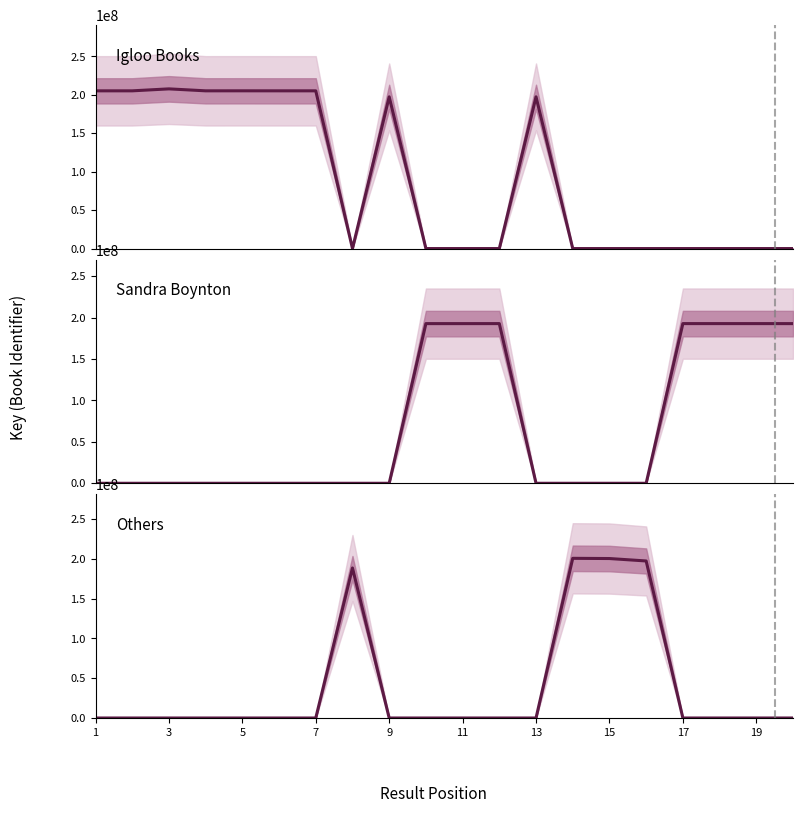

How many lines are shown in the chart?

3